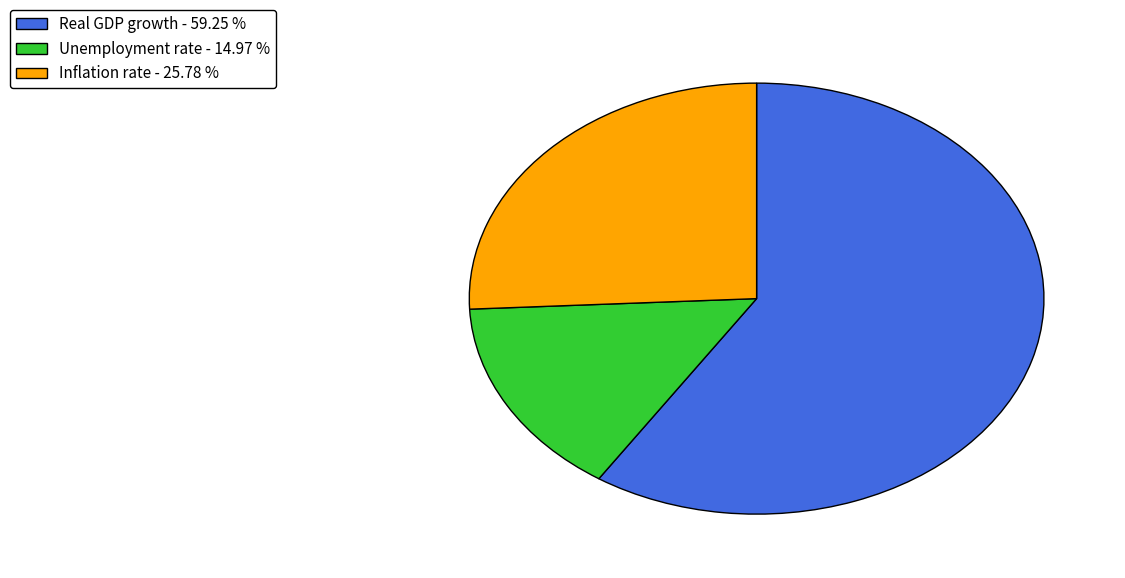

The Unemployment rate slice represents 1% of the pie. True or false?

False